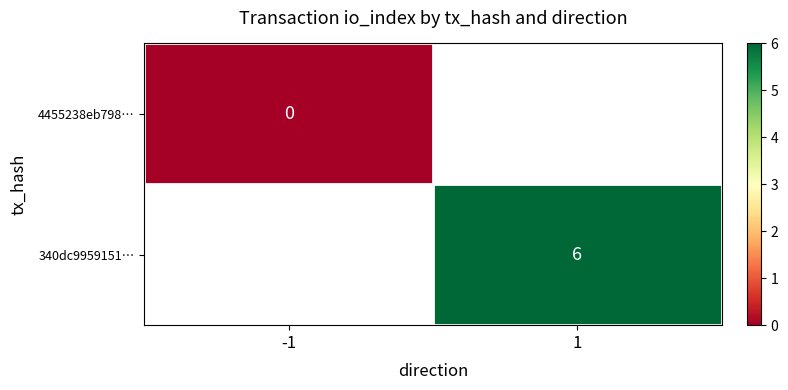

What is the greatest value displayed?

6.0